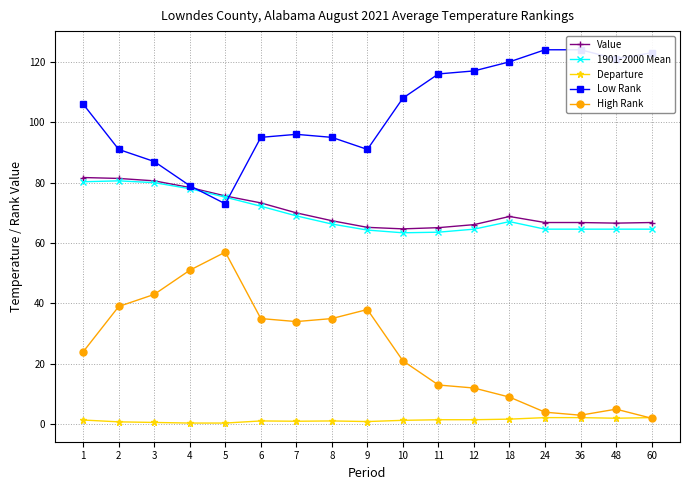

What is the value of the 1901-2000 Mean point at the 3rd from the left?

80.0